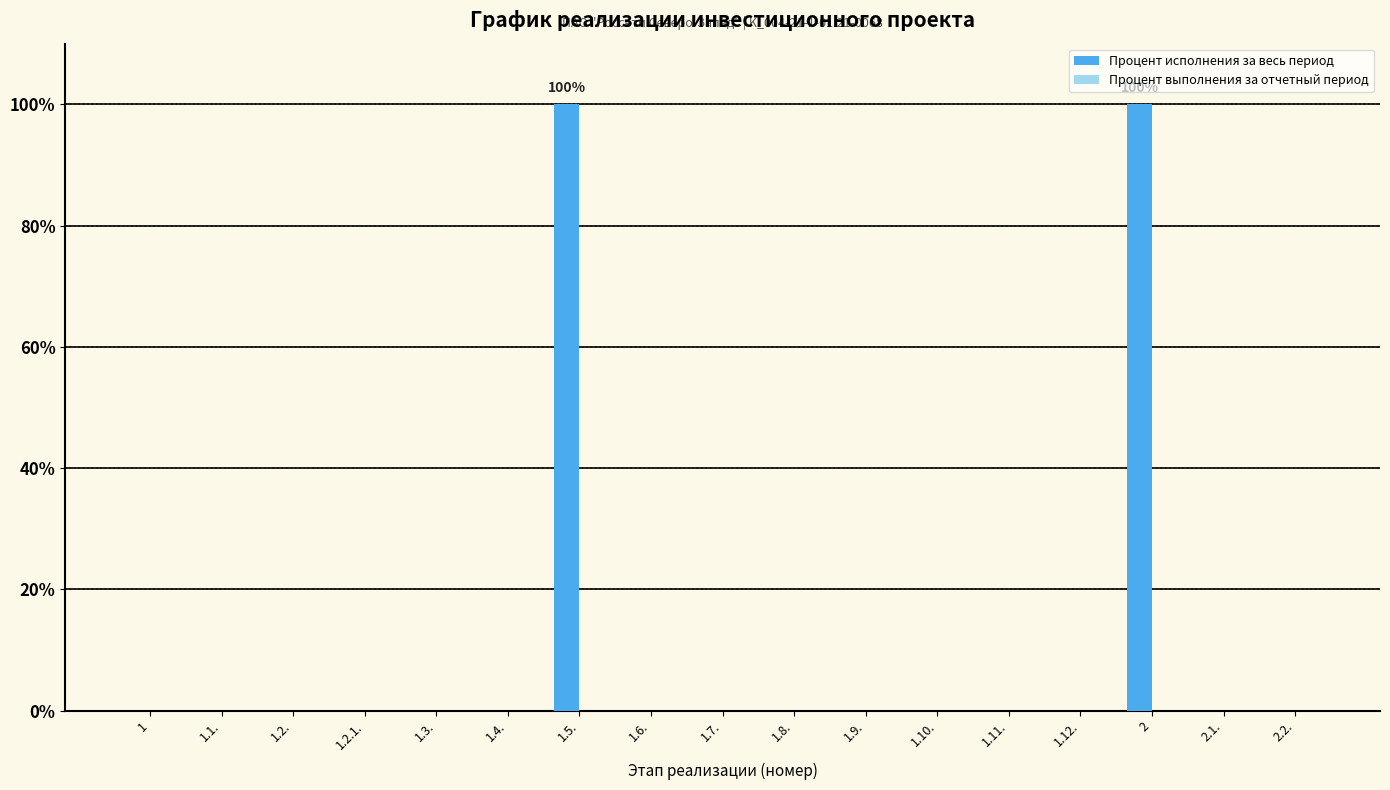

What is the change in value from 1.10. to 2?

+100